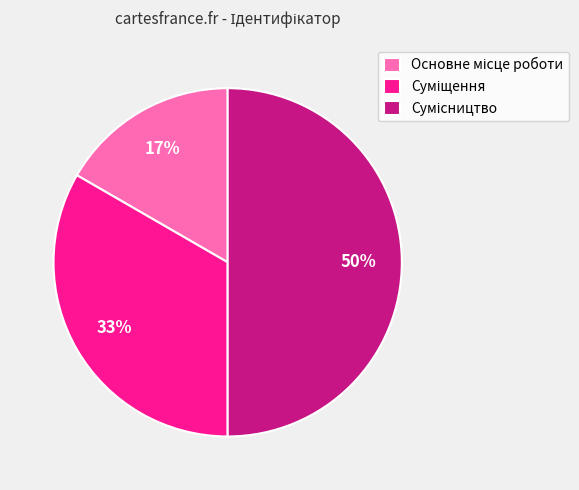

To the nearest percent, what is the average slice percentage?

33%